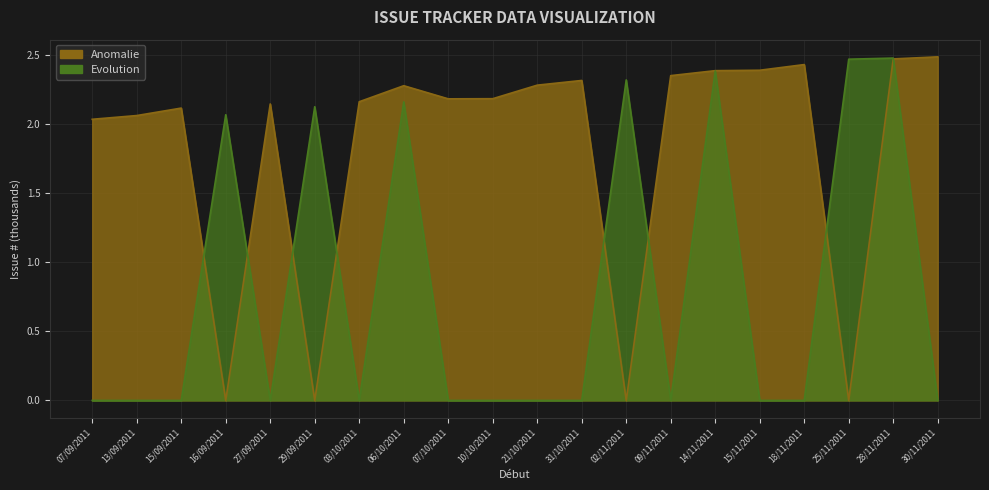

What is the label of the 19th point from the left?

28/11/2011